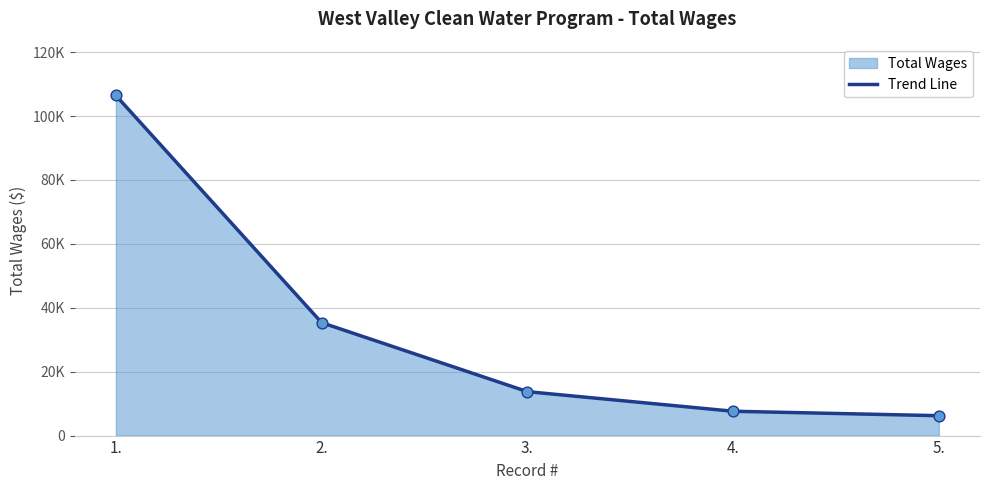

What is the change in value from 2. to 4.?

-27724